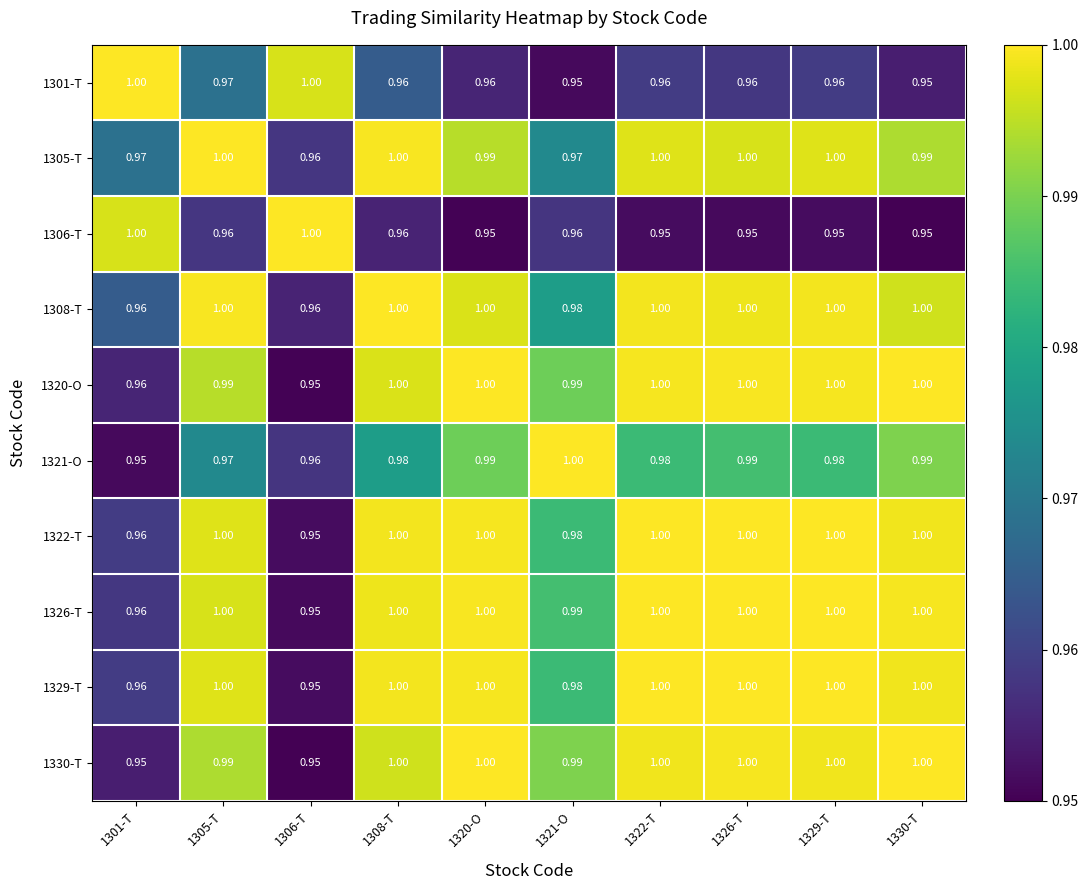

Which series has the largest range (max minus min)?

1306-T